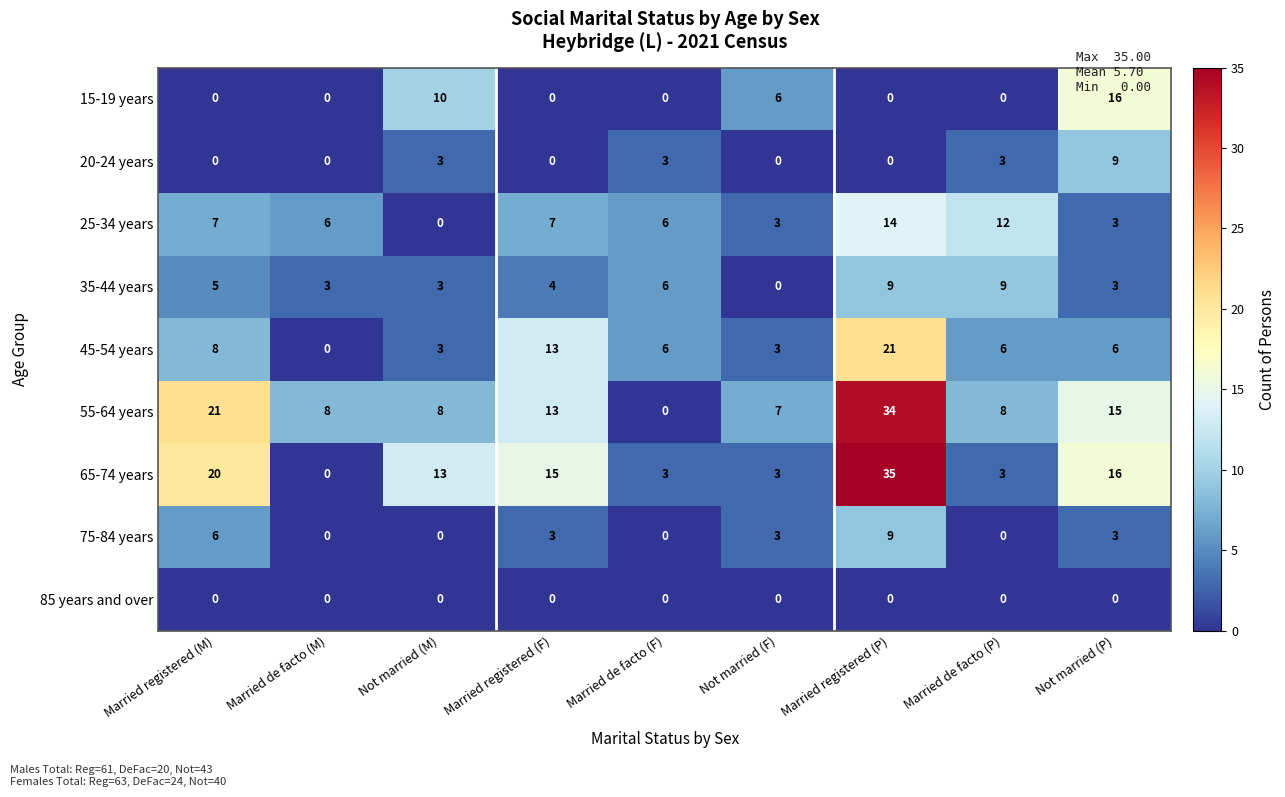

Is the value of 25-34 years at Married de facto (F) greater than the value of 75-84 years at Not married (F)?

Yes